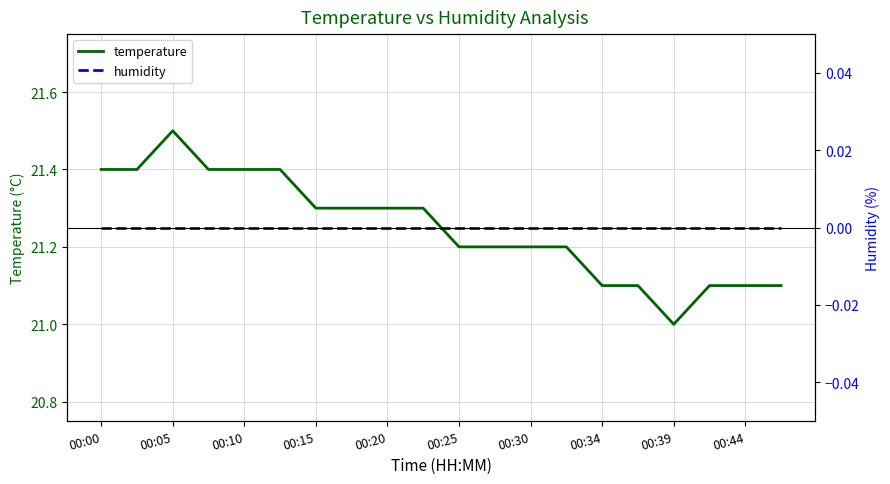

Is it true that temperature equals 21.1 at 00:34?

True